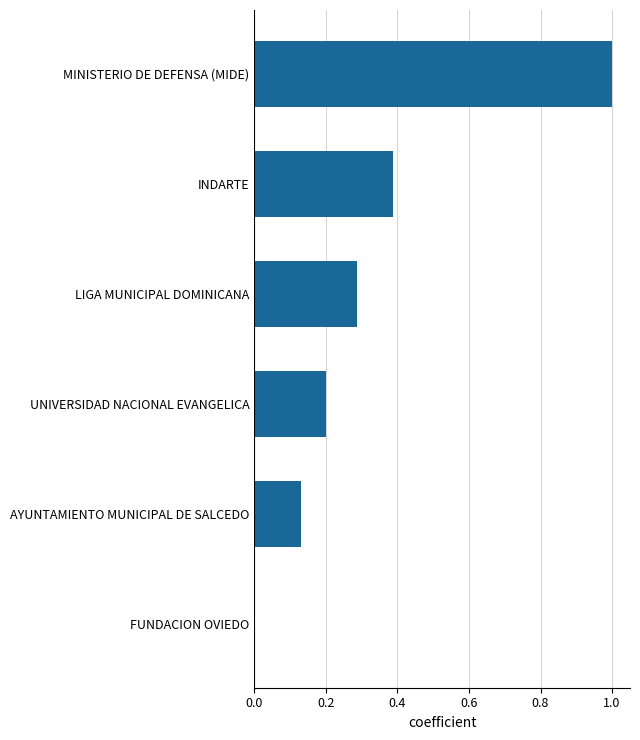

What is the maximum value shown in the chart?

1.0